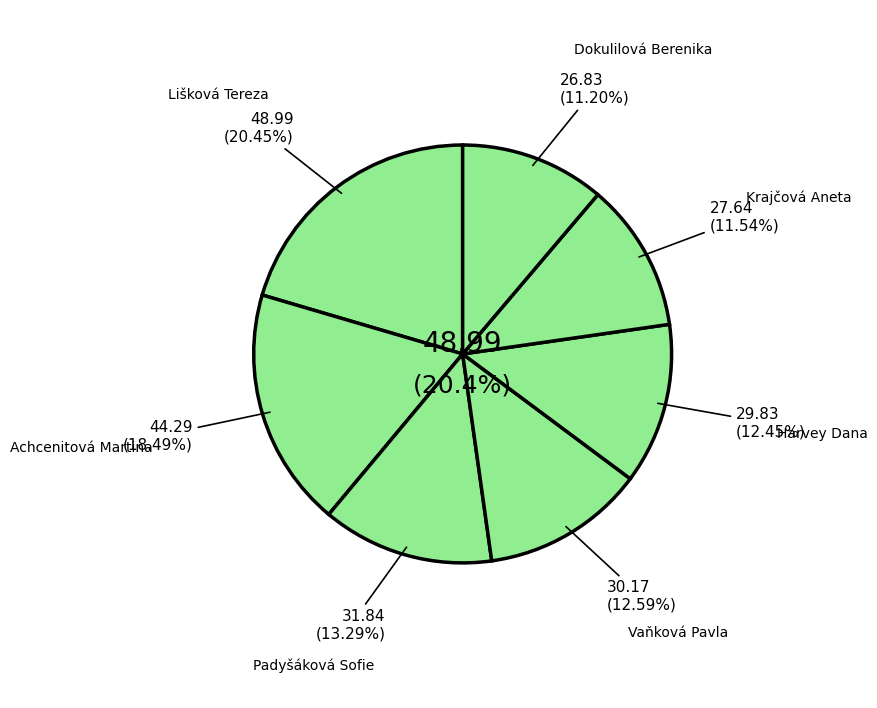

Count the number of slices in the pie.

7